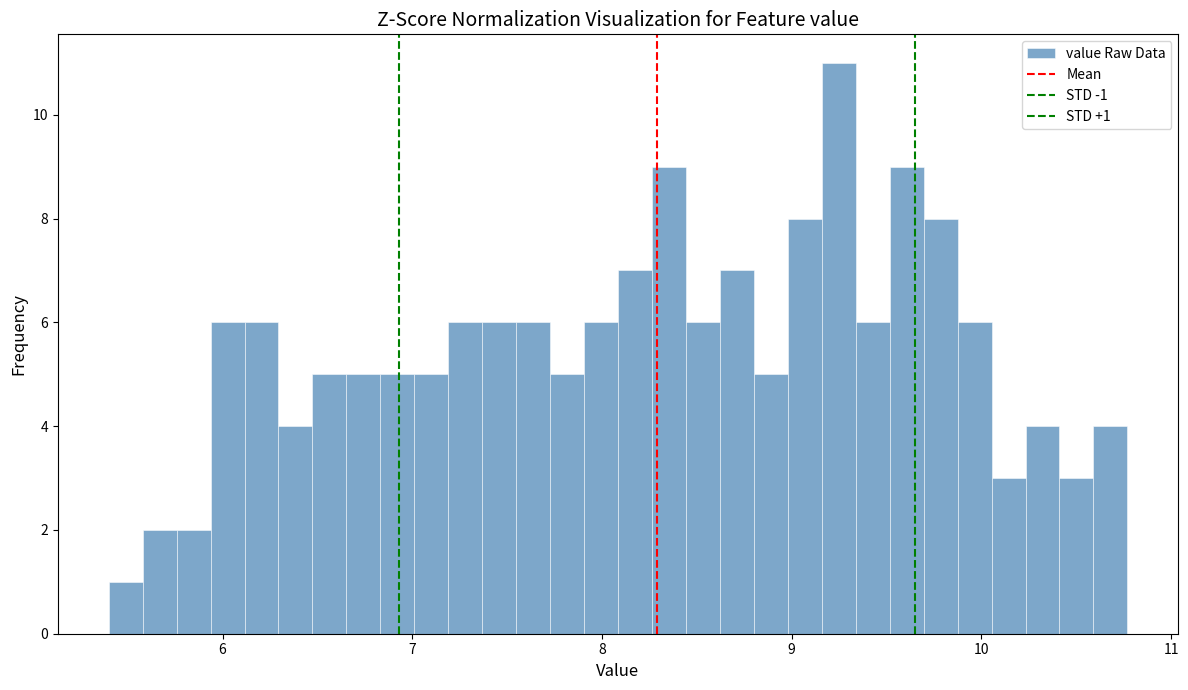

Read against the x-axis, roughly where is the centre of the tallest bar?

9.2